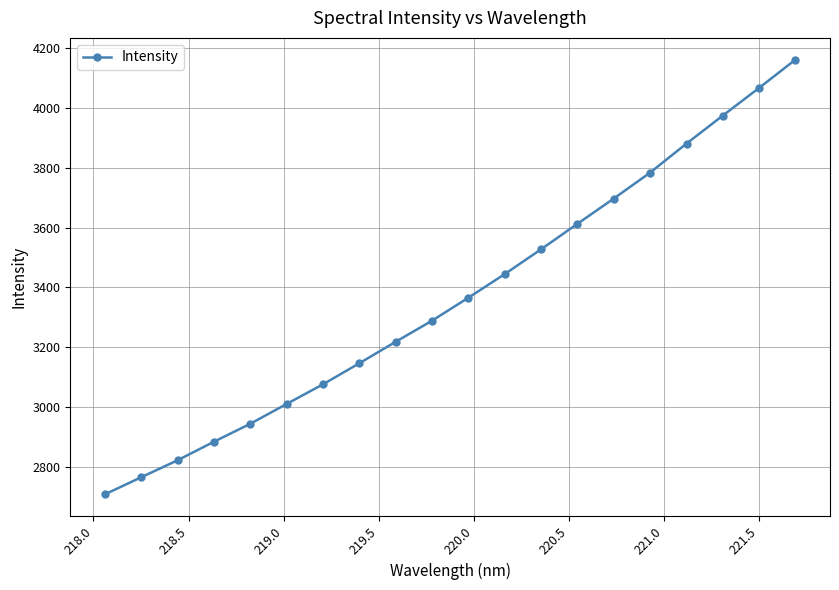

What is the difference between the maximum and minimum values?

1452.7